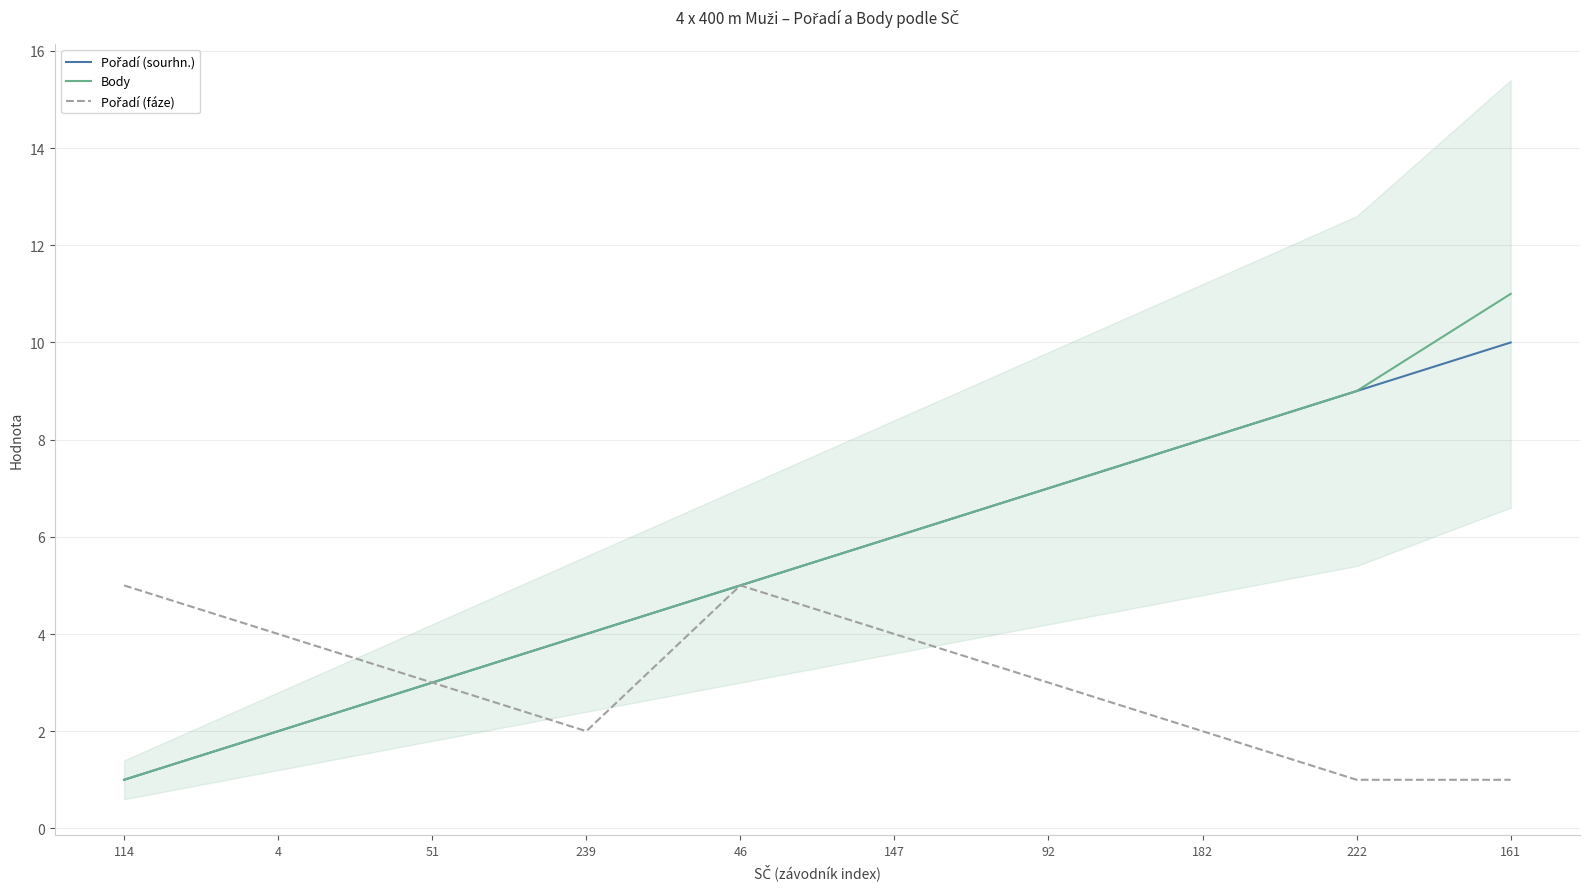

What is the label of the 4th point from the right?

92